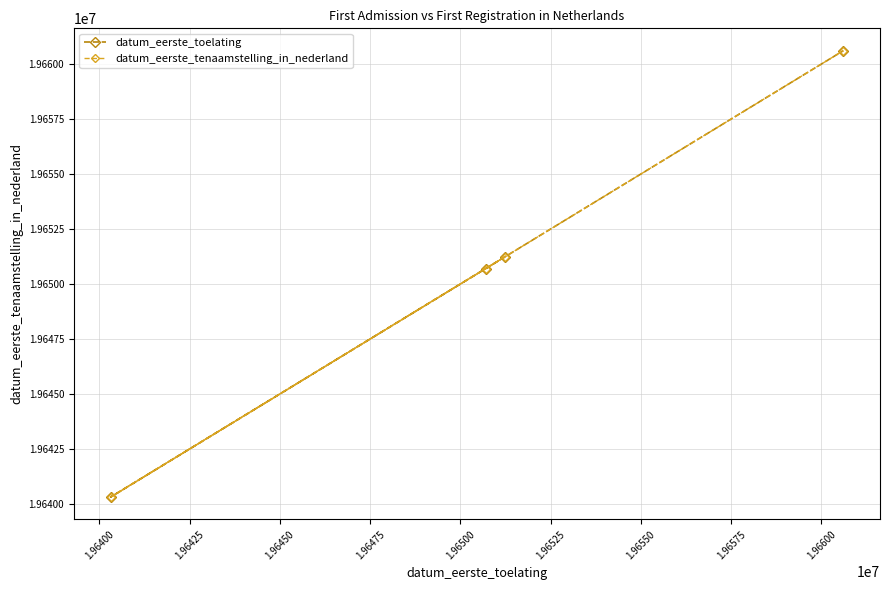

What is the minimum value shown in the chart?

19640312